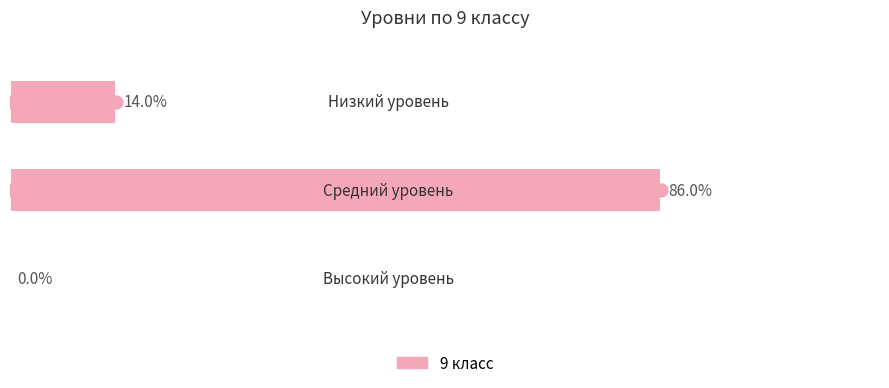

Between 0.0 and 0.4, which is larger?

0.4